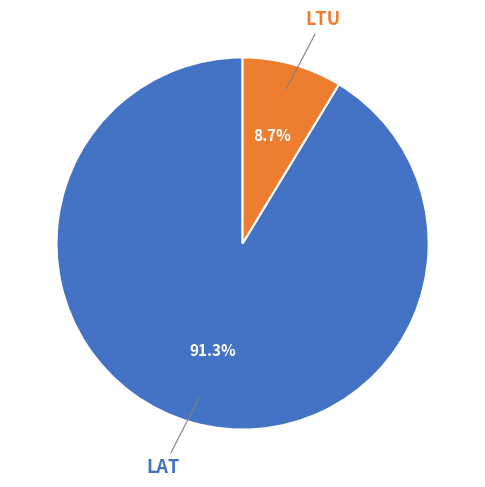

How many slices are in this pie chart?

2